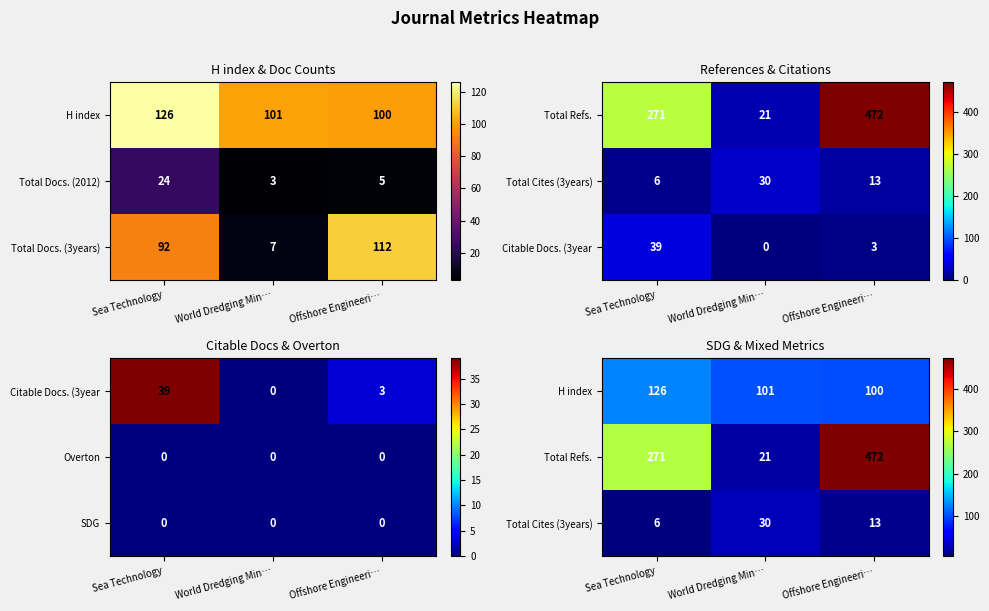

What is the difference between the highest and lowest values at Offshore Engineeri…?

459